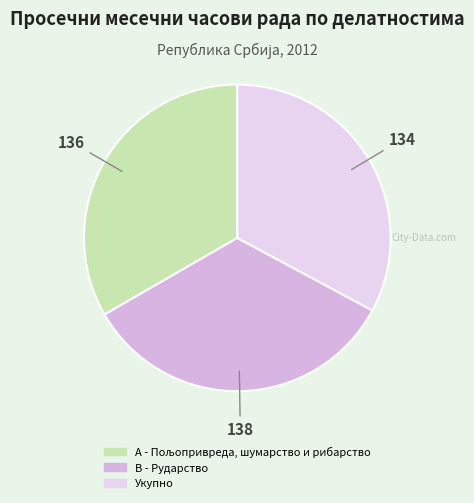

What is the smallest slice in the pie chart?

Укупно